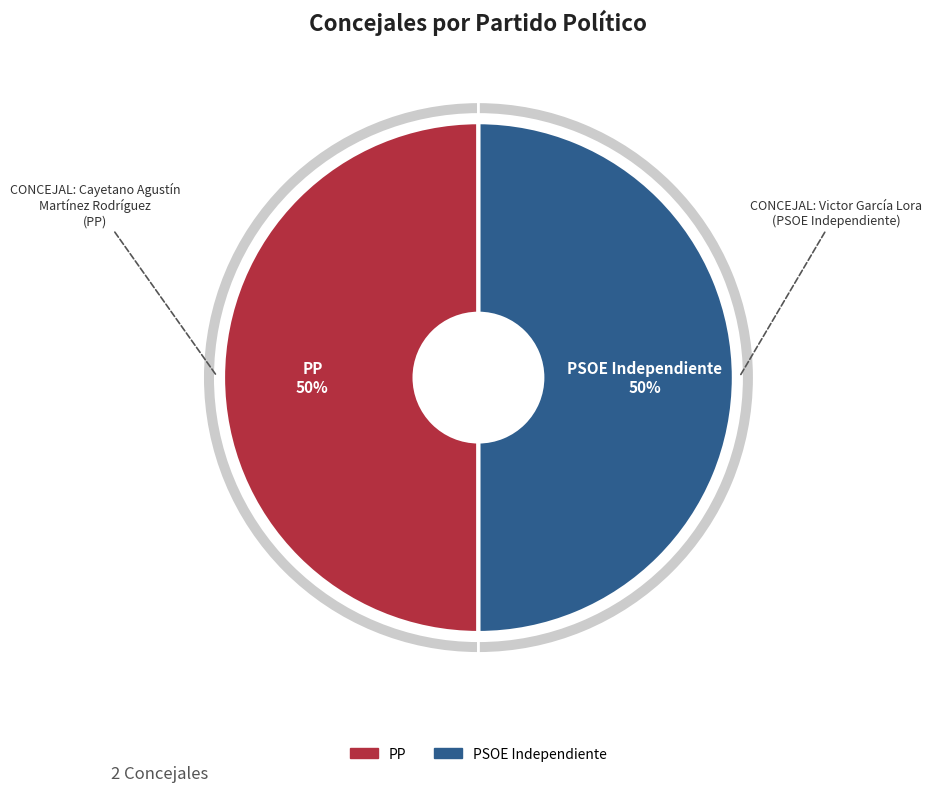

Which slice is the largest?

CONCEJAL: Victor García Lora